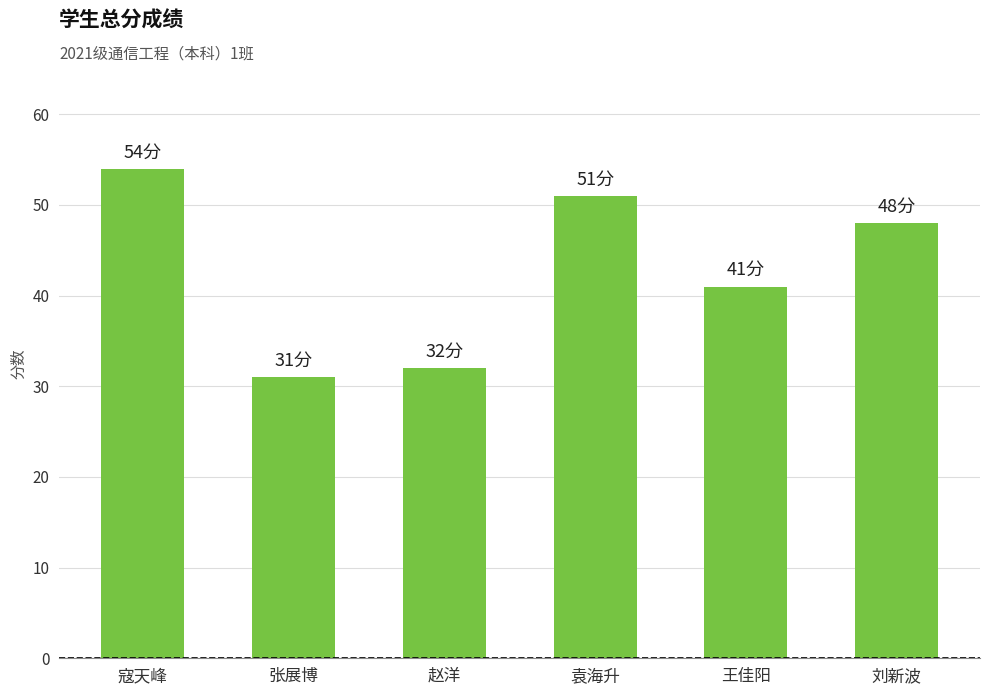

The chart shows a value of 19 at 张展博. True or false?

False